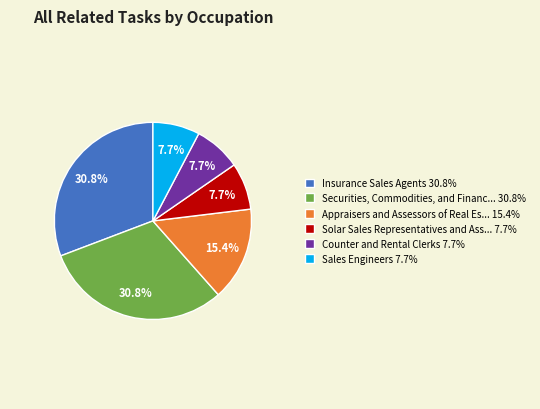

Between Appraisers and Assessors of Real Es... 15.4% and Solar Sales Representatives and Ass... 7.7%, which is larger?

Appraisers and Assessors of Real Es... 15.4%